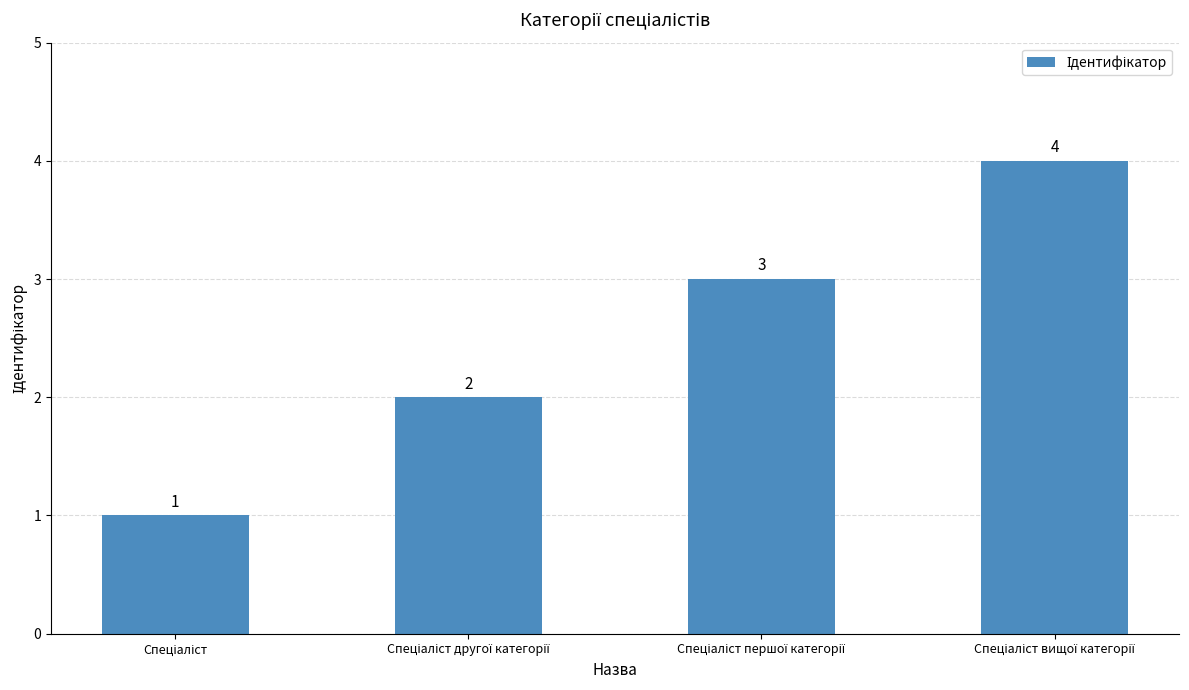

Count the values in the range 2 to 4.

3